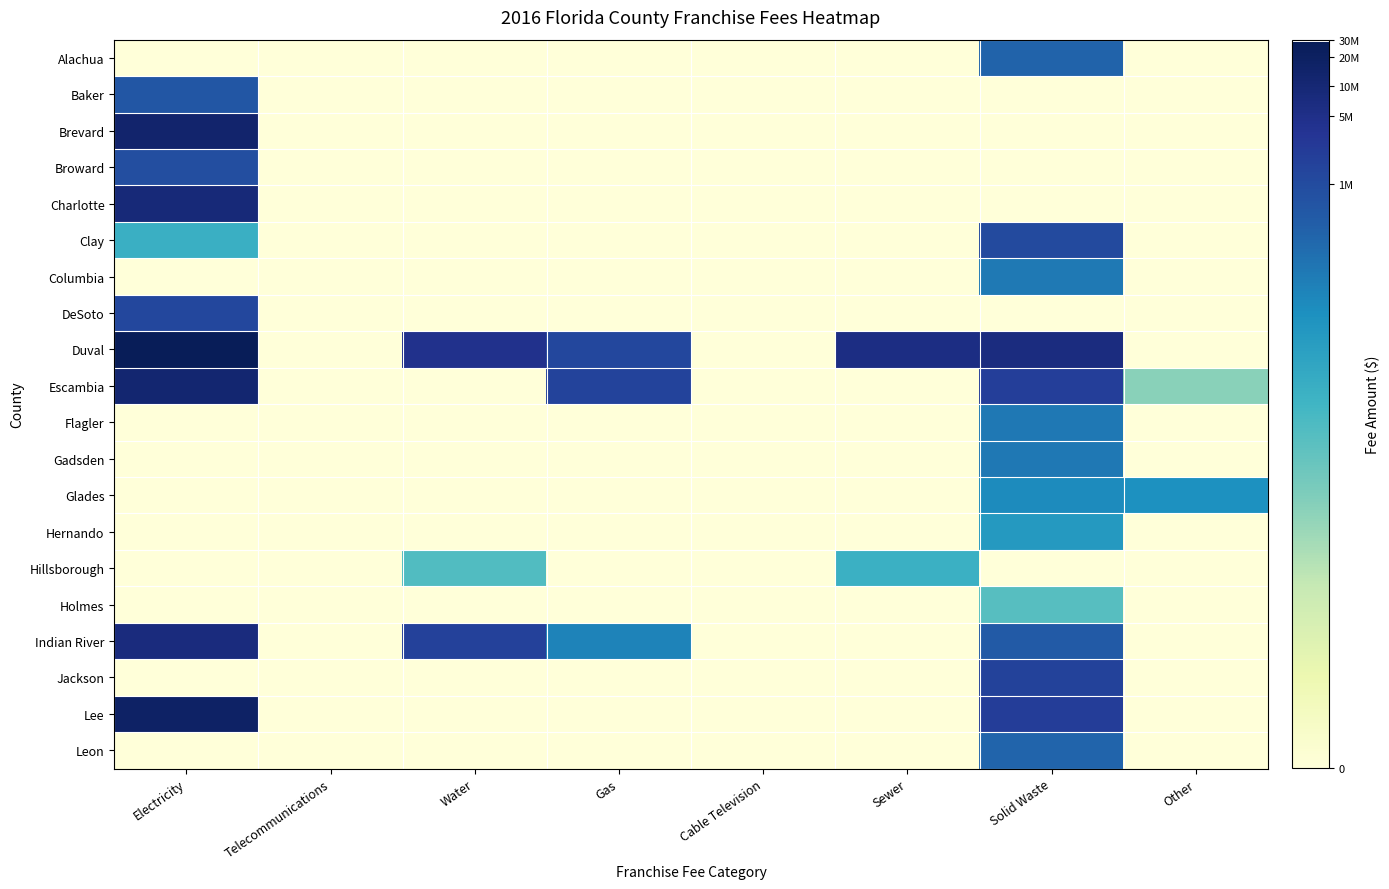

At which category is the sum across all series the highest?

Solid Waste